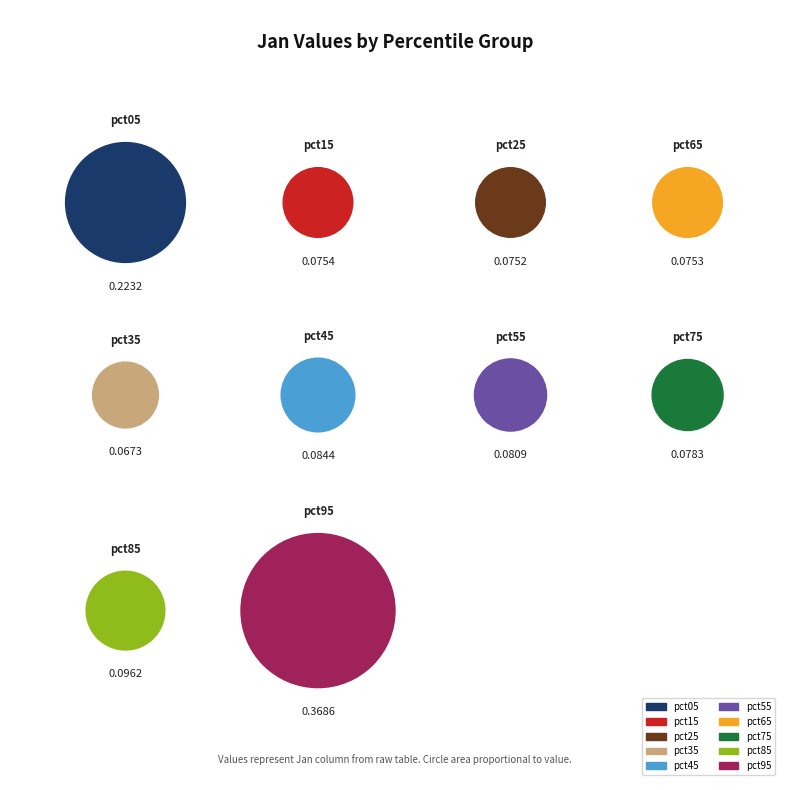

Which slice is the largest?

pct95